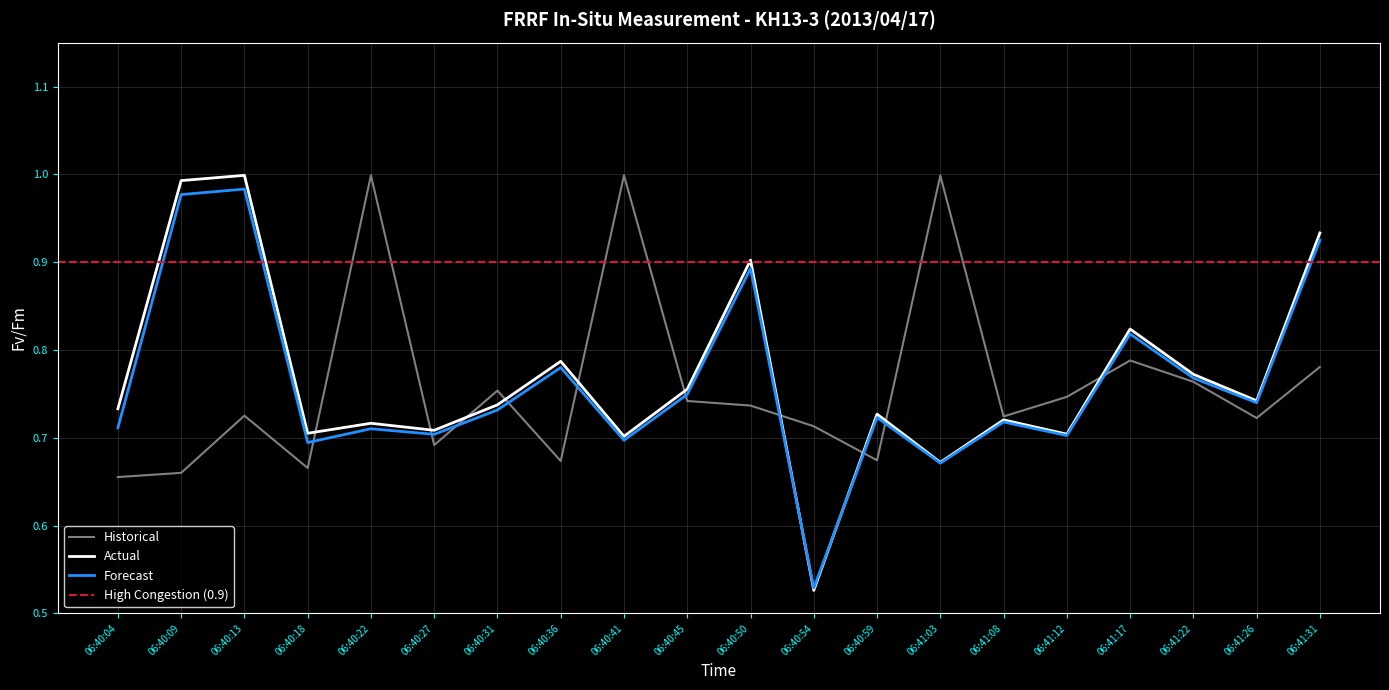

At which category does the chart reach its peak across all series?

06:40:41